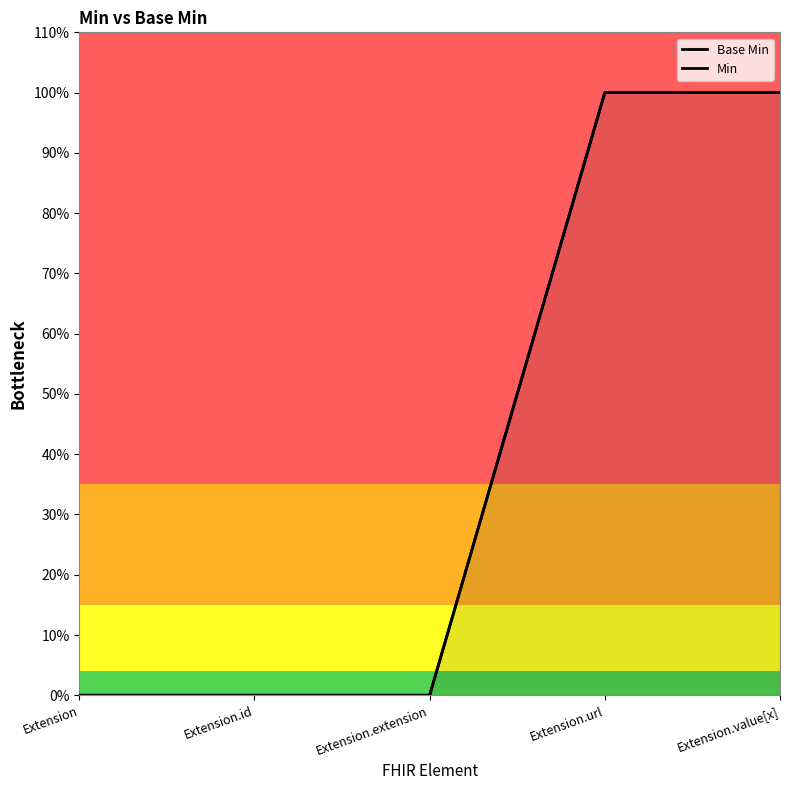

True or false: Min and Base Min intersect in this chart.

False